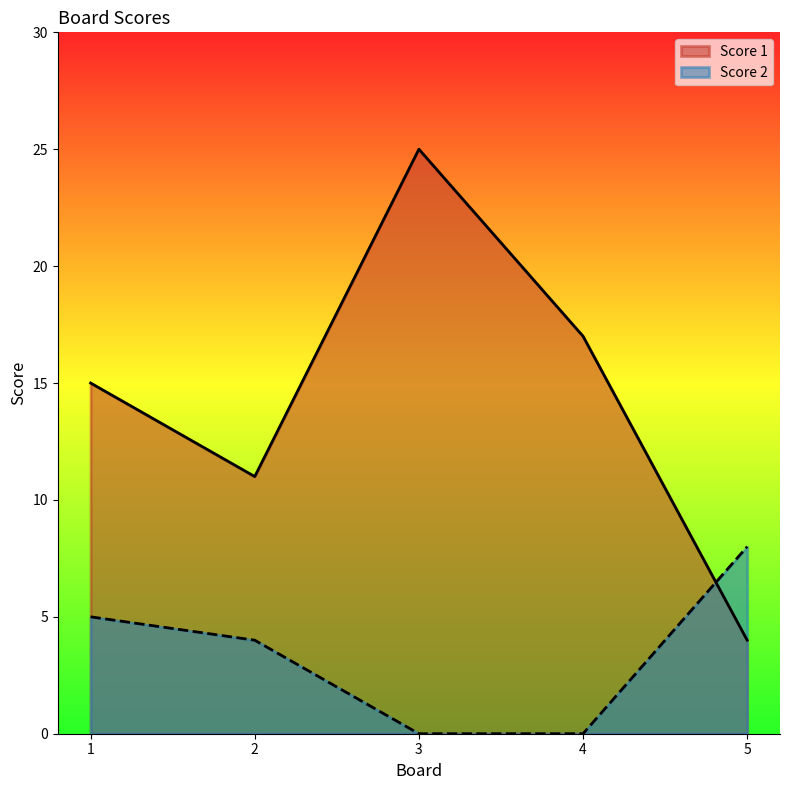

In Score 1, how many points are higher than both neighbors (excluding endpoints)?

1